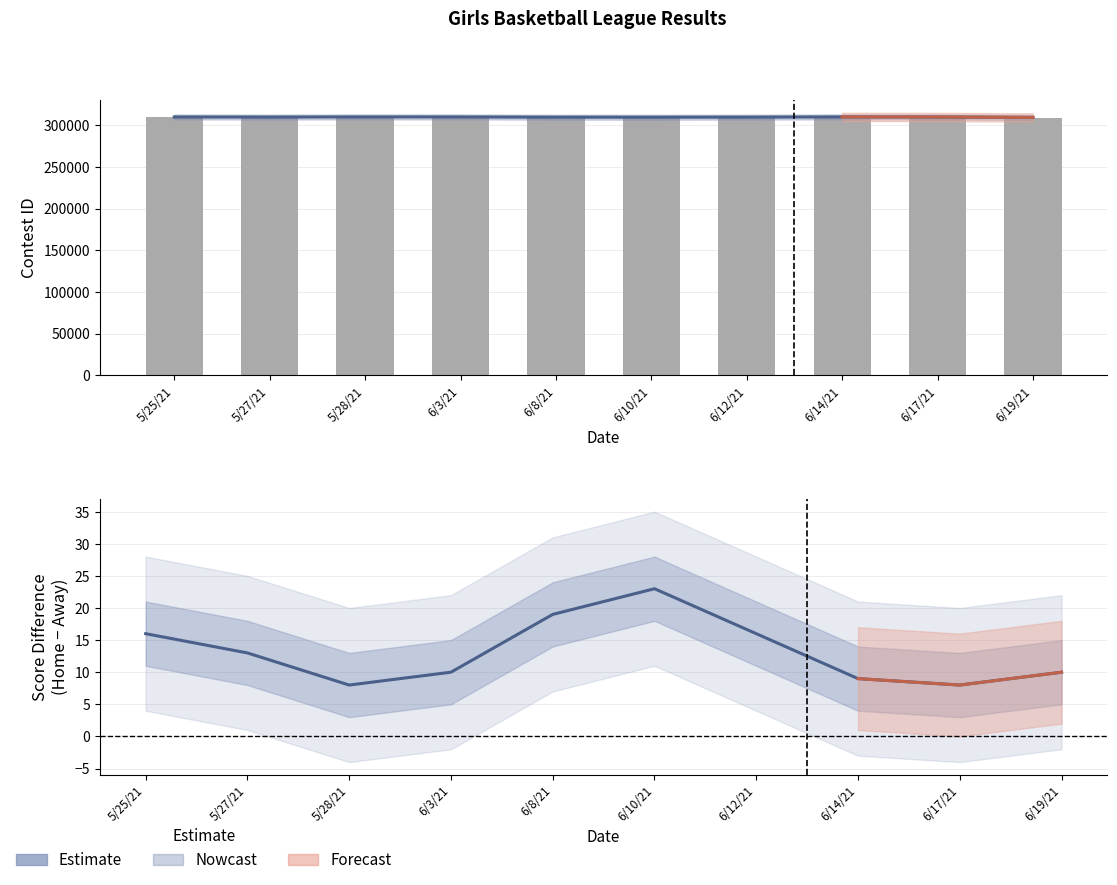

What is the change in value from 6/8/21 to 6/17/21?

+1657